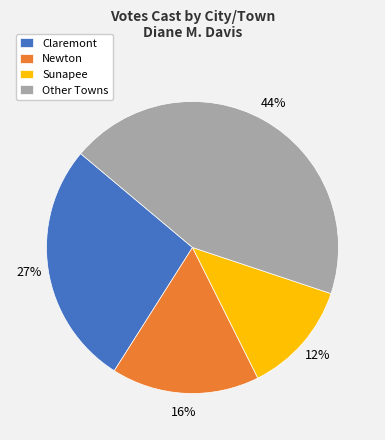

Which category has the biggest portion of the pie?

Other Towns